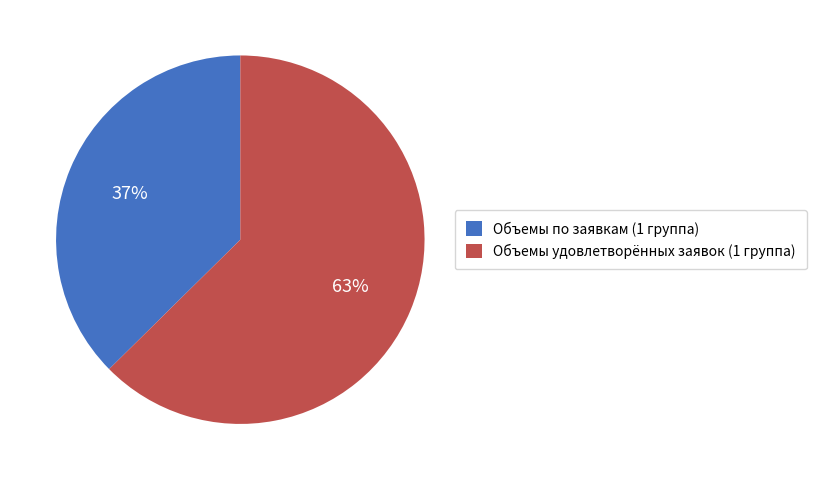

Does Объемы по заявкам (1 группа) account for over 50% of the chart?

No